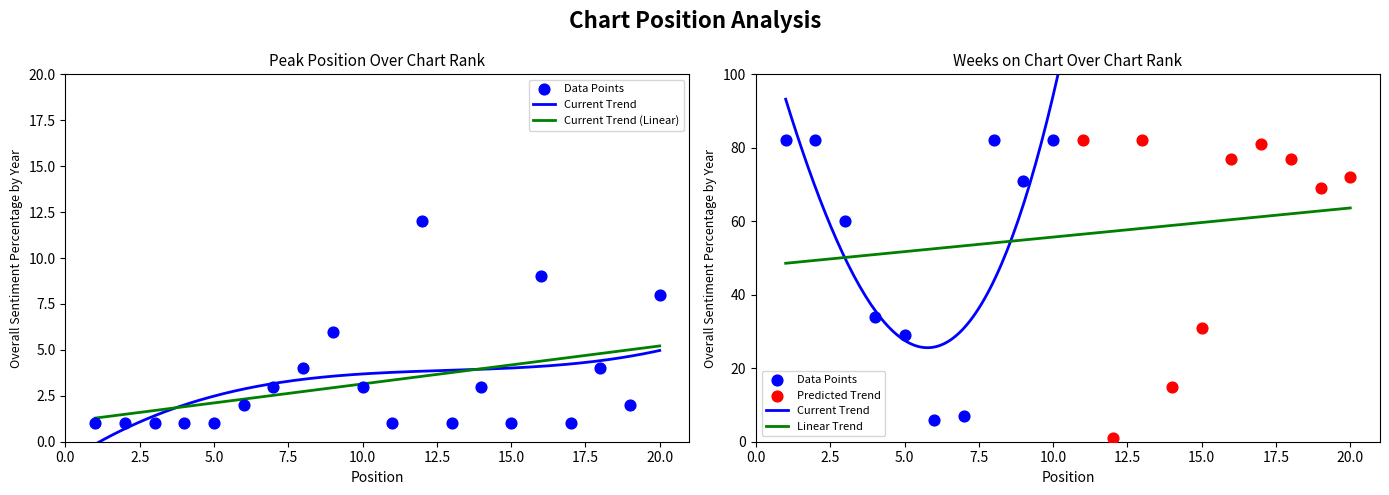

Which has a higher value, 9 or 4?

9